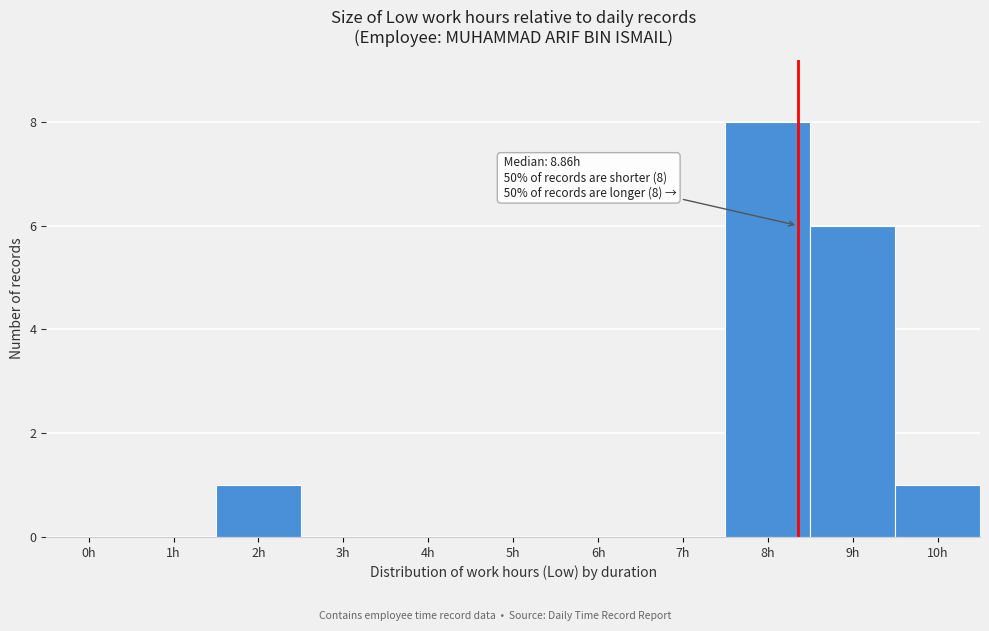

Reading left to right, list all the values displayed in this chart.

0h=0	1h=0	2h=1	3h=0	4h=0	5h=0	6h=0	7h=0	8h=8	9h=6	10h=1